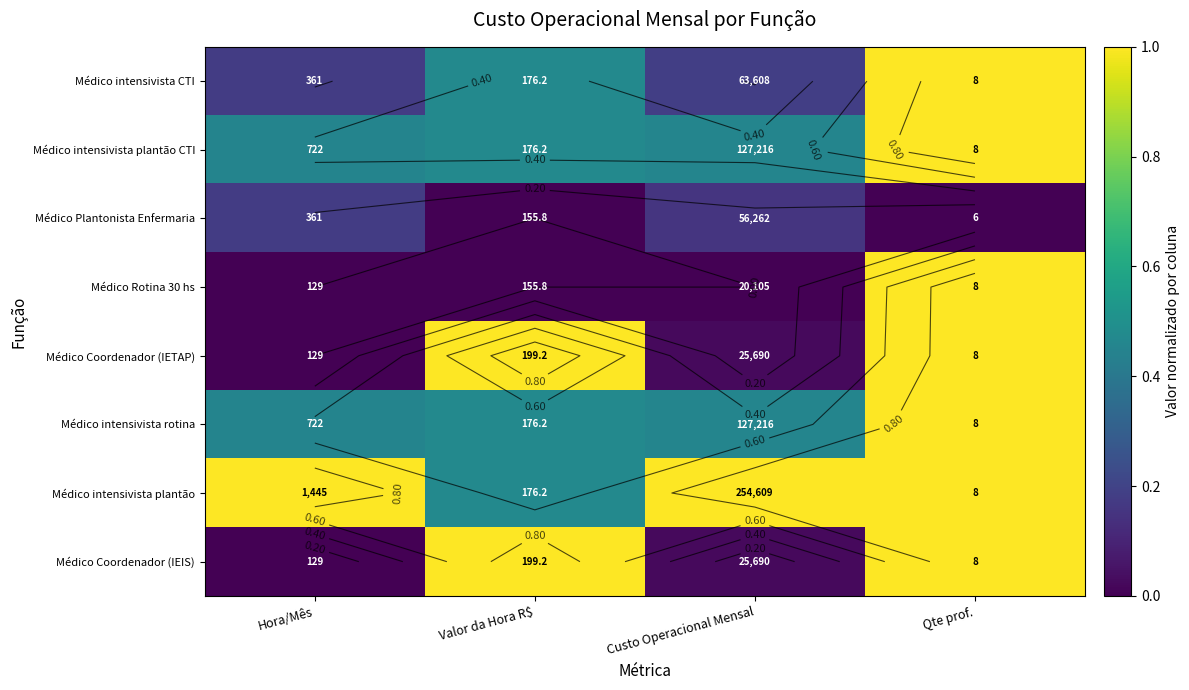

List the labels in order of Médico Rotina 30 hs value, largest first.

Qte prof., Hora/Mês, Valor da Hora R$, Custo Operacional Mensal